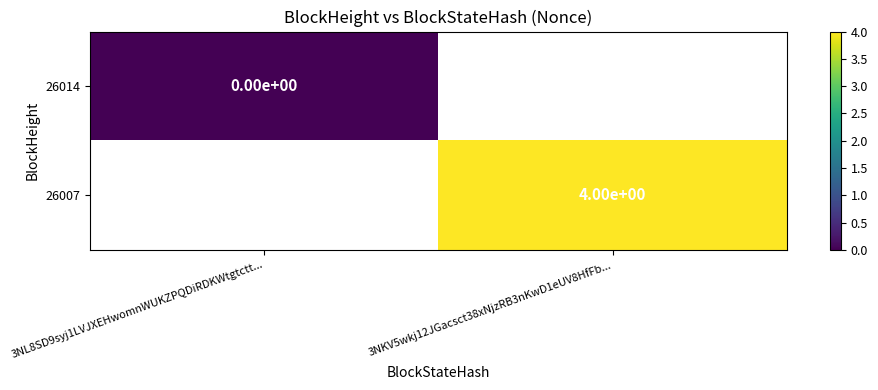

Is the value of 26014 at 3NL8SD9syj1LVJXEHwomnWUKZPQDiRDKWtgtctt... greater than the value of 26007 at 3NKV5wkj12JGacsct38xNjzRB3nKwD1eUV8HfFb...?

No